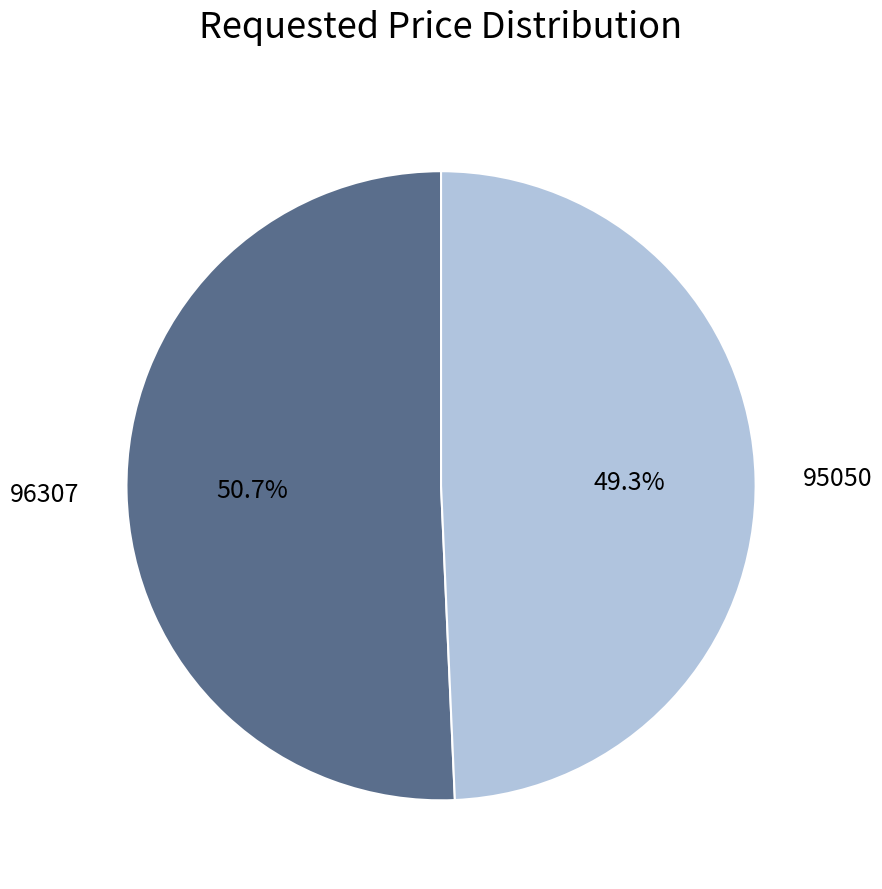

To the nearest percent, what is the difference between the 95050 and 96307 slice percentages?

1%